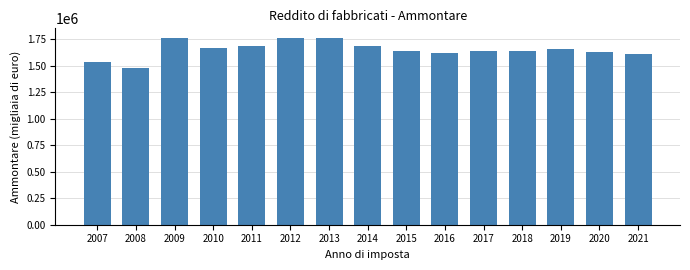

What is the maximum value shown in the chart?

1763246.0